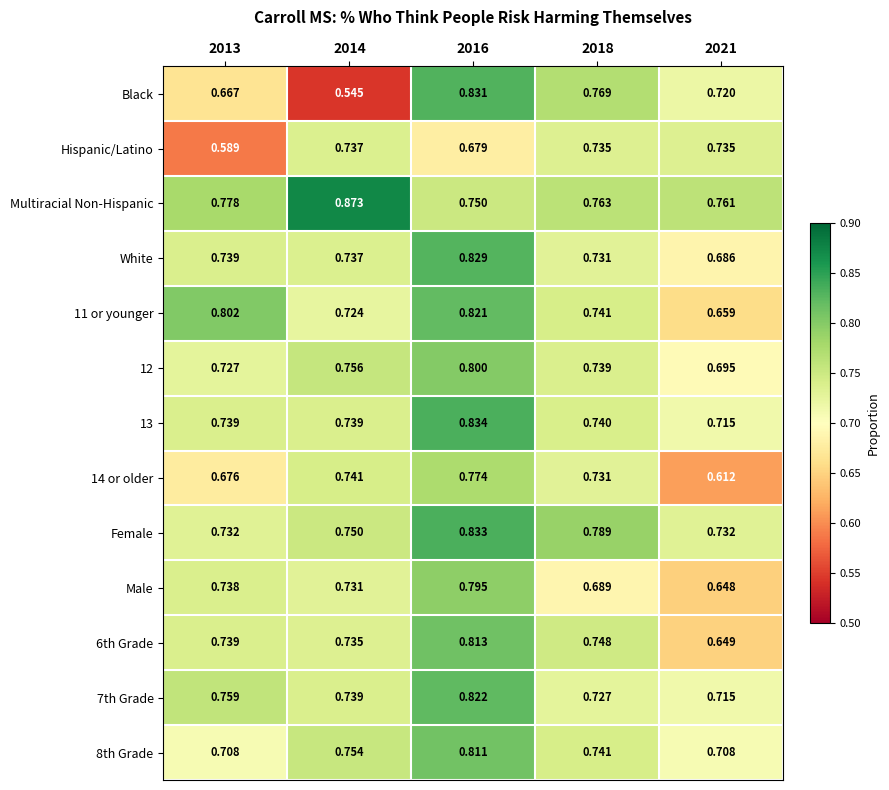

Is the value of 11 or younger at 2016 greater than the value of Hispanic/Latino at 2014?

Yes